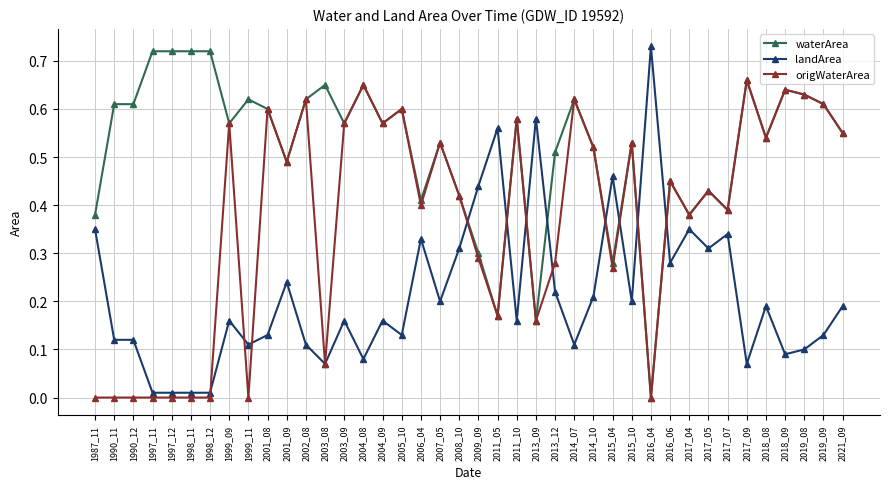

Which series has the largest total across all categories?

waterArea